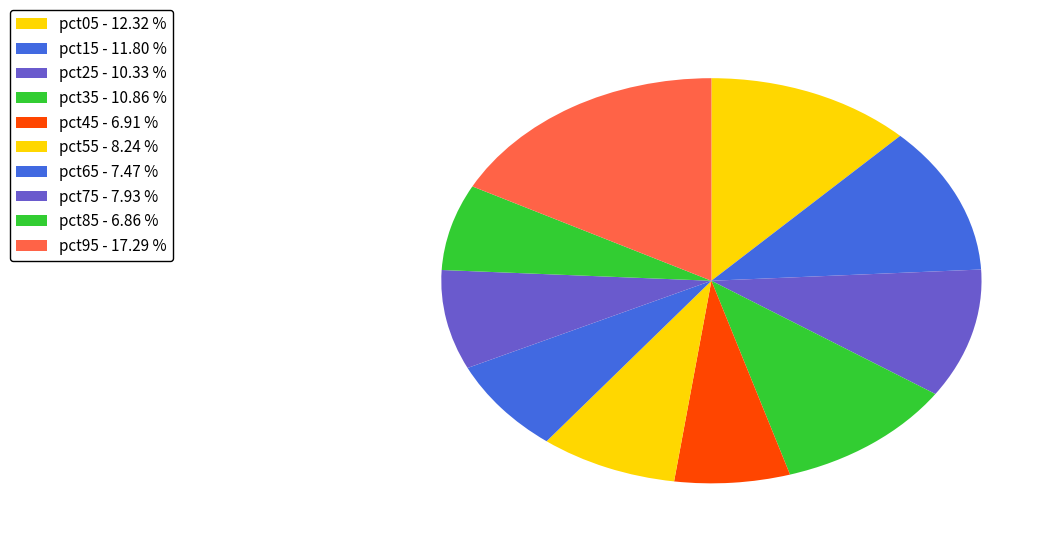

Does pct55 account for over 50% of the chart?

No